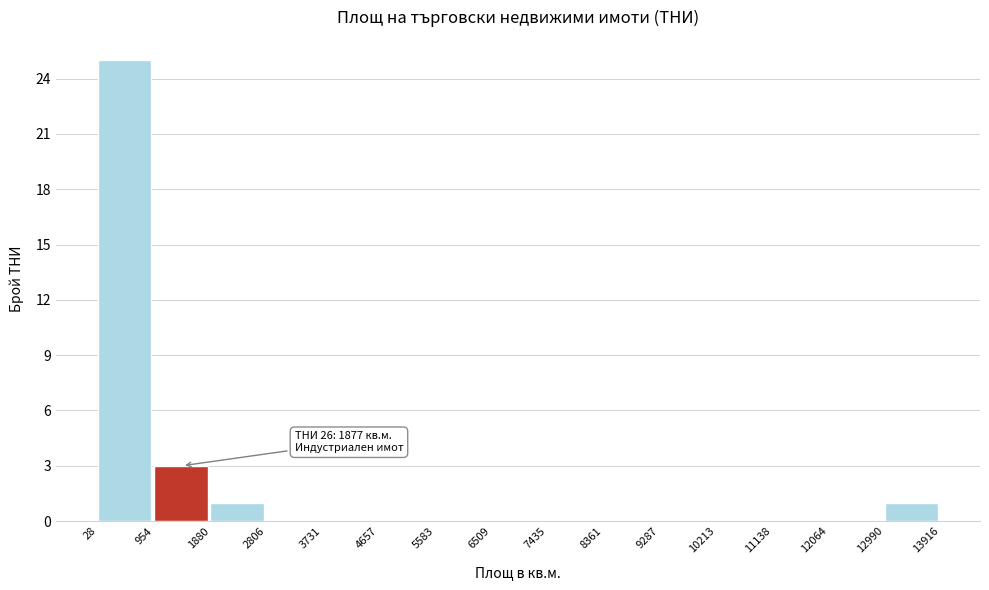

Which range on the x-axis has the tallest bar?

28 to 954